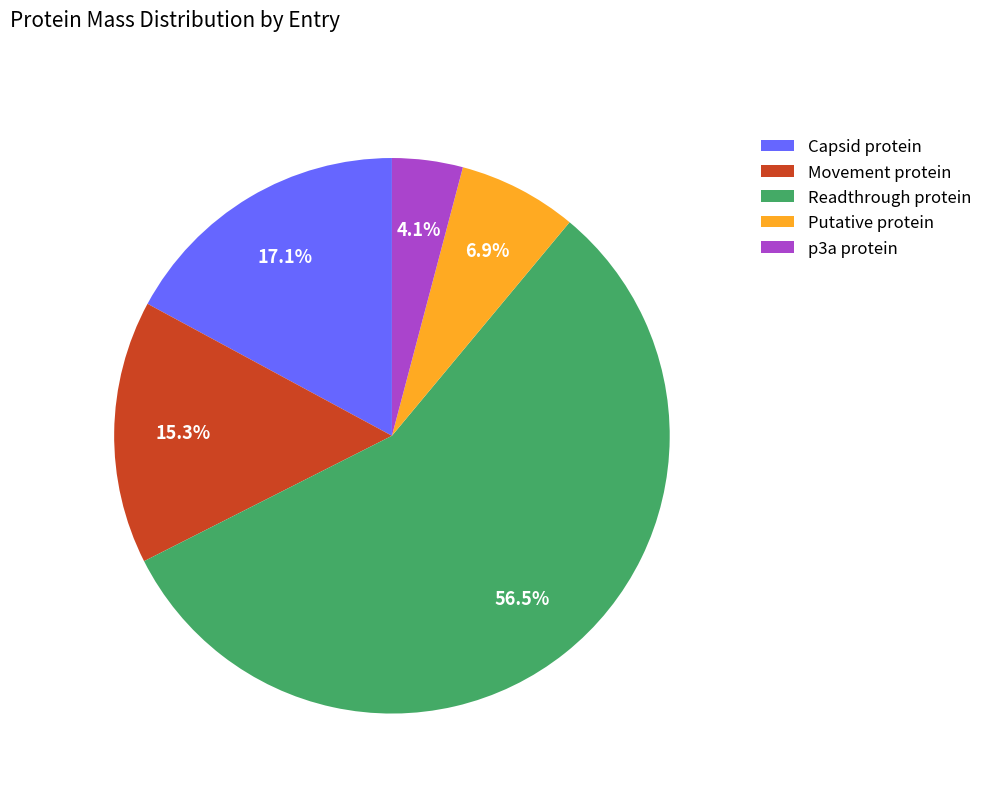

What is the largest slice in the pie chart?

Readthrough protein